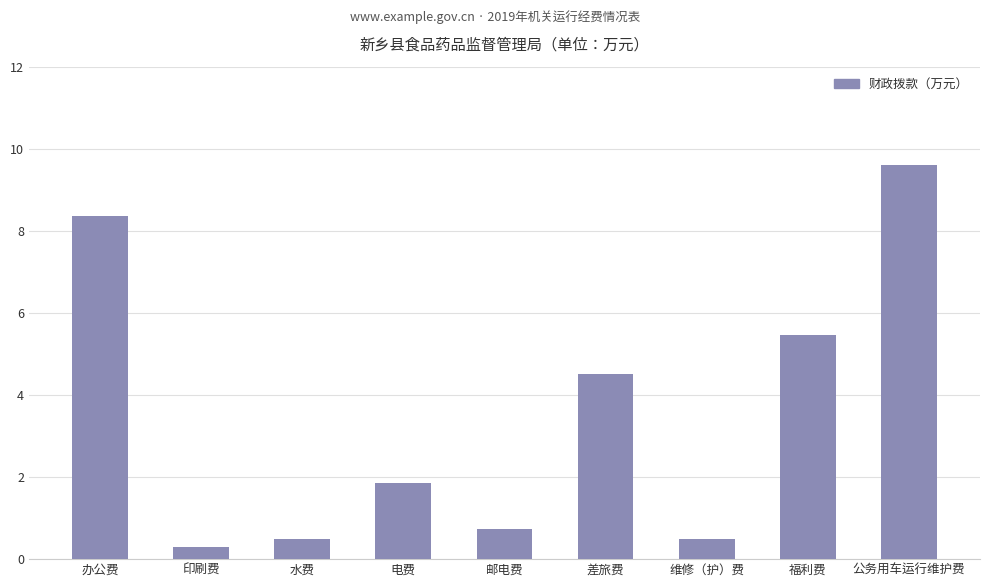

Which category has the highest value across all series?

公务用车运行维护费